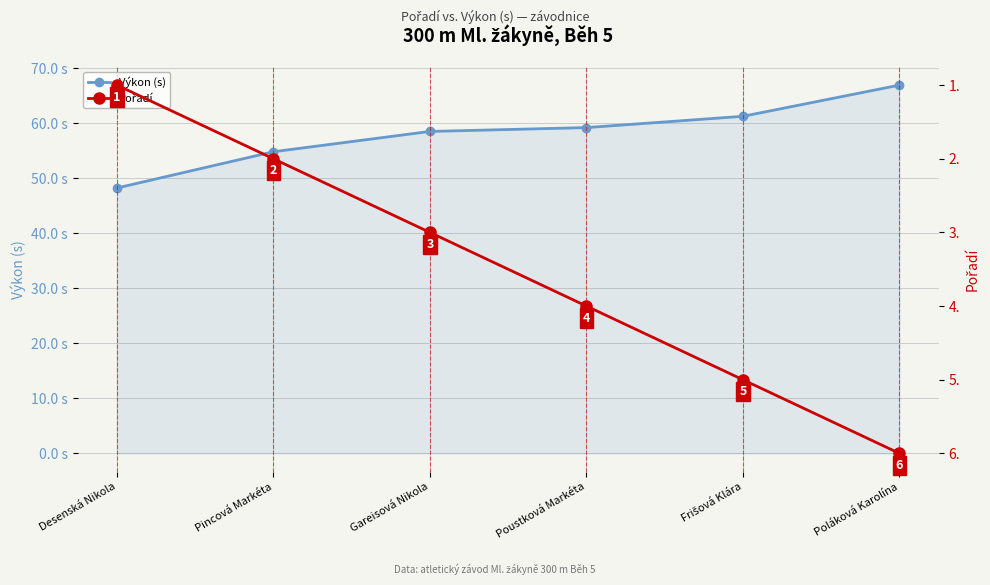

Which series has the largest range (max minus min)?

Výkon (s)